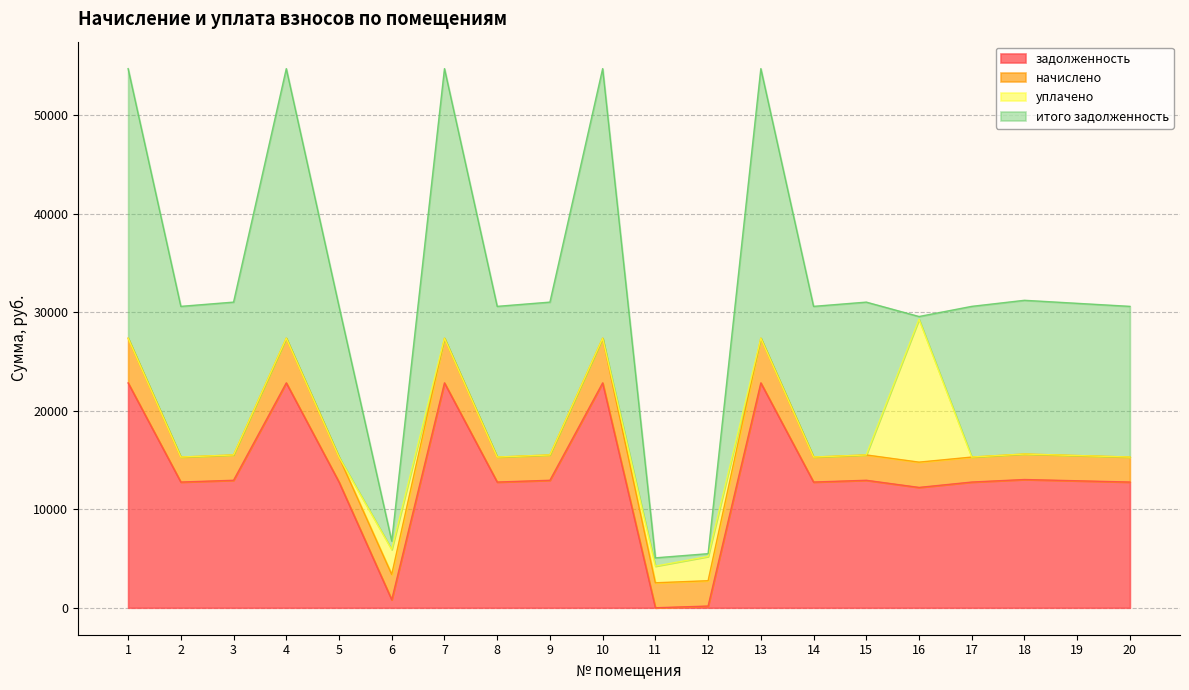

What are all the series names shown in the legend?

задолженность, начислено, уплачено, итого задолженность